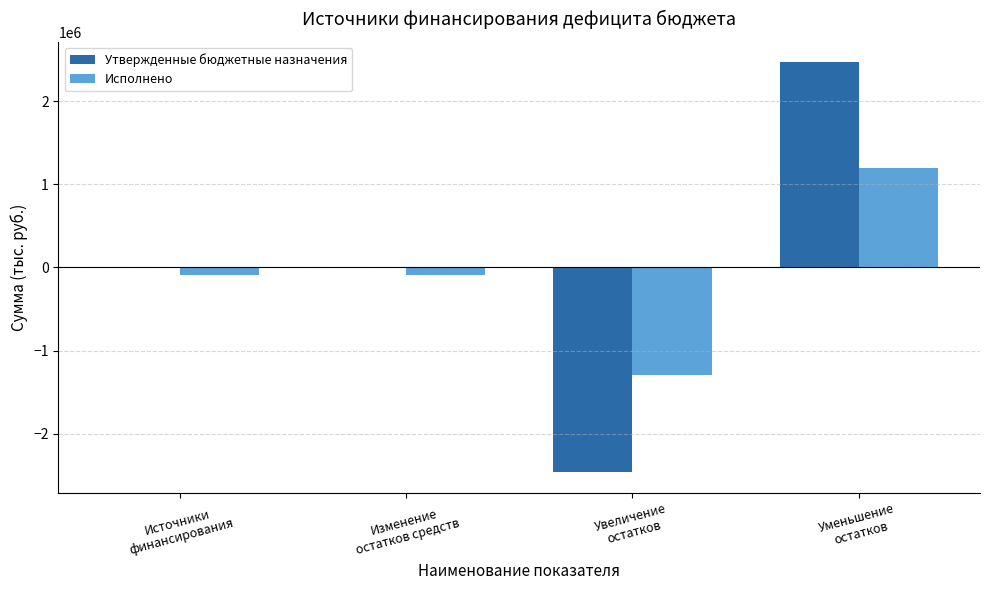

Reading left to right, extract all data points from this chart.

Утвержденные бюджетные назначения: 1553.1	1553.1	-2466120.2	2467673.3
Исполнено: -94301.6	-94301.6	-1297020.5	1202718.9